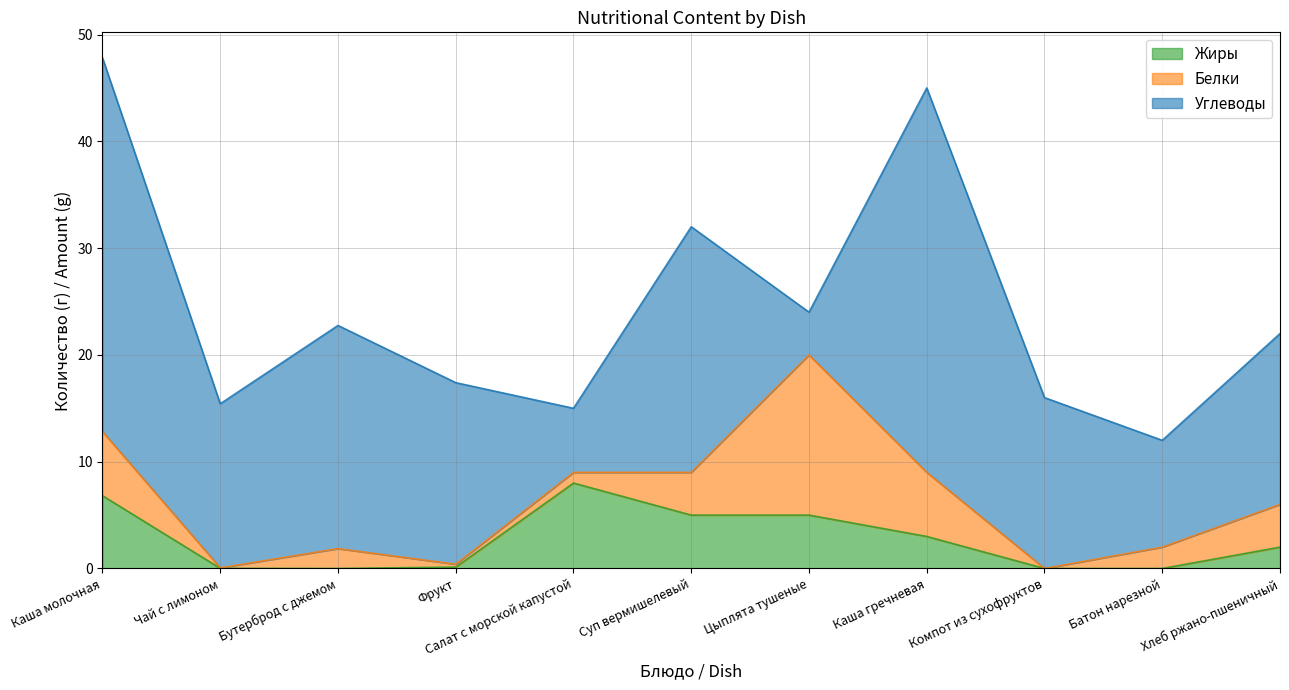

How many interior local valleys does the Белки series have?

3